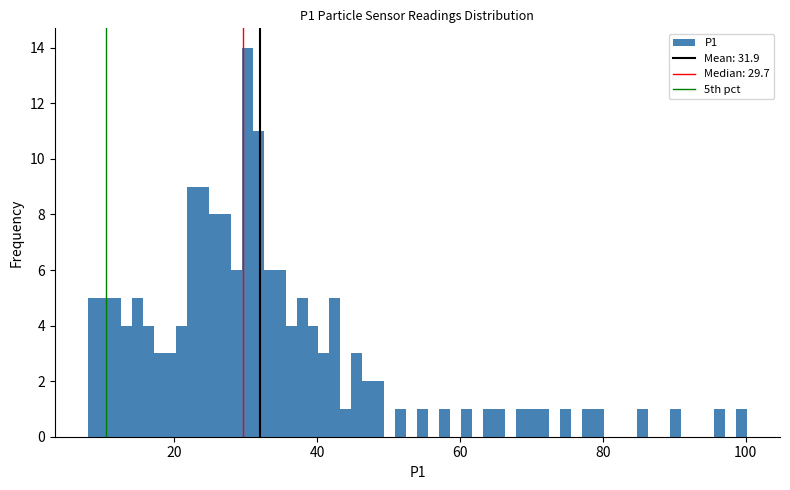

Read against the x-axis, roughly where is the centre of the tallest bar?

30